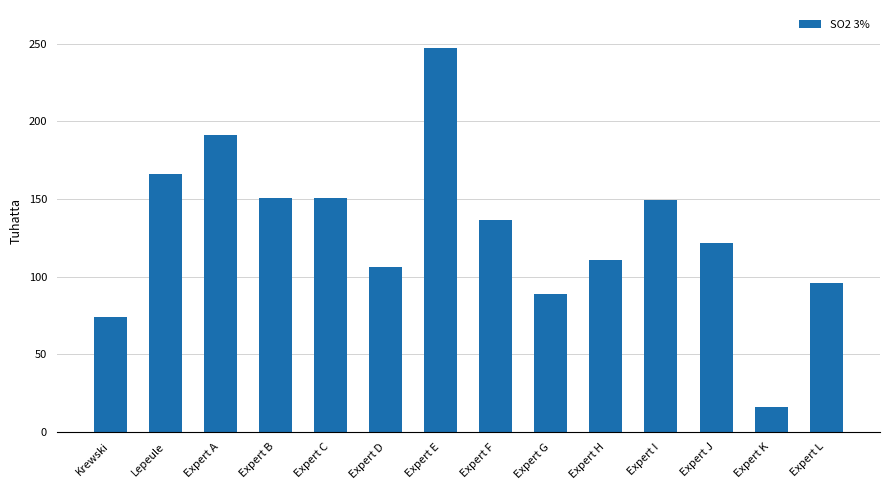

Which label corresponds to the largest value in the chart?

Expert E